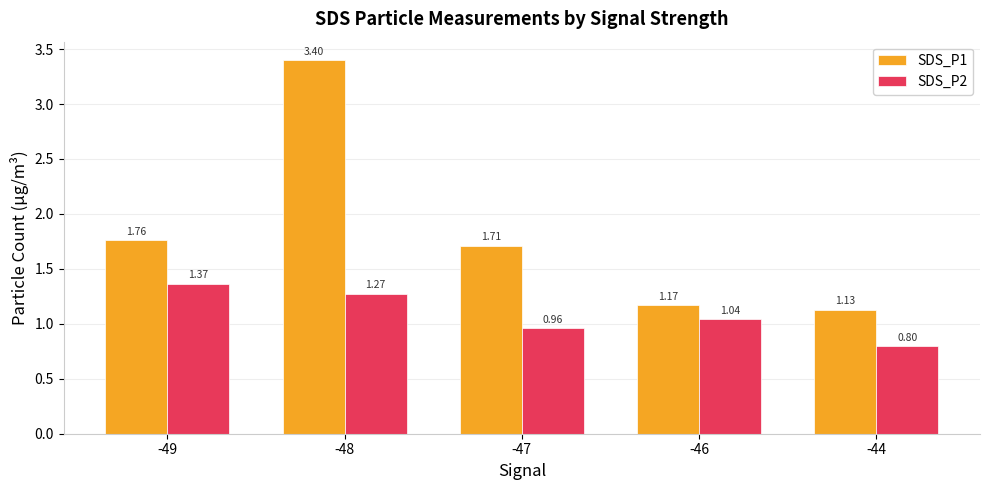

How many data points in SDS_P2 are less than 1?

2